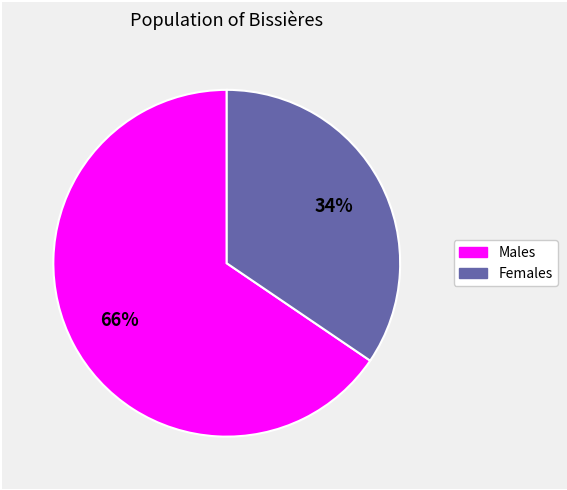

Does any single category account for the majority?

Yes